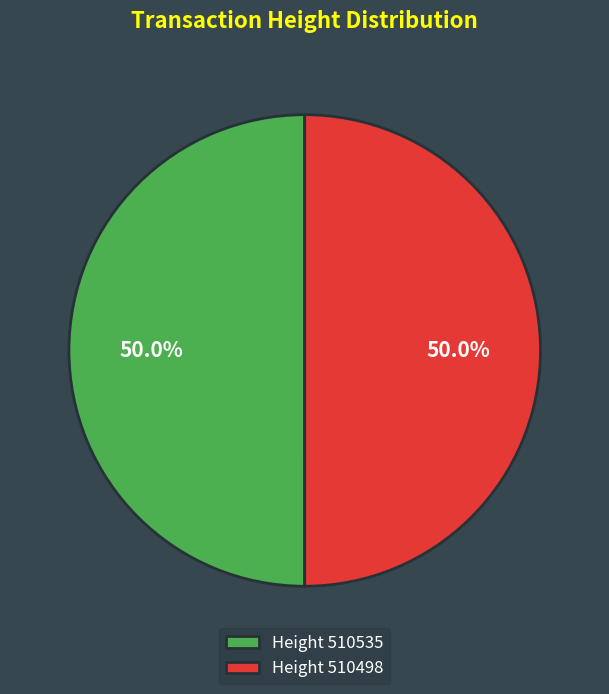

Approximately how many times larger is the value at Height 510535 compared to Height 510498?

1.0